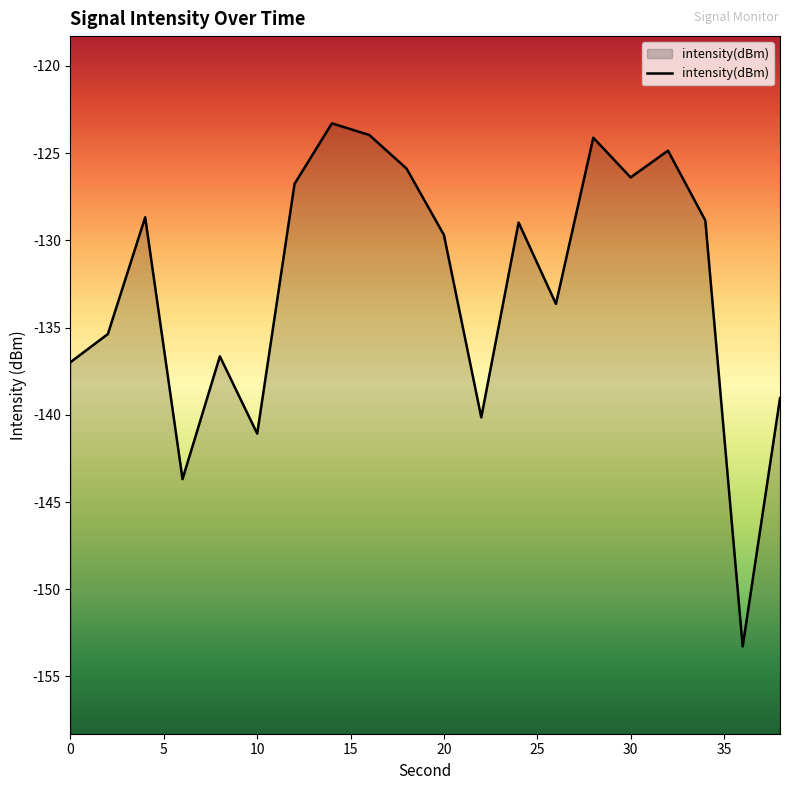

The value at 30 is -126.4. True or false?

True